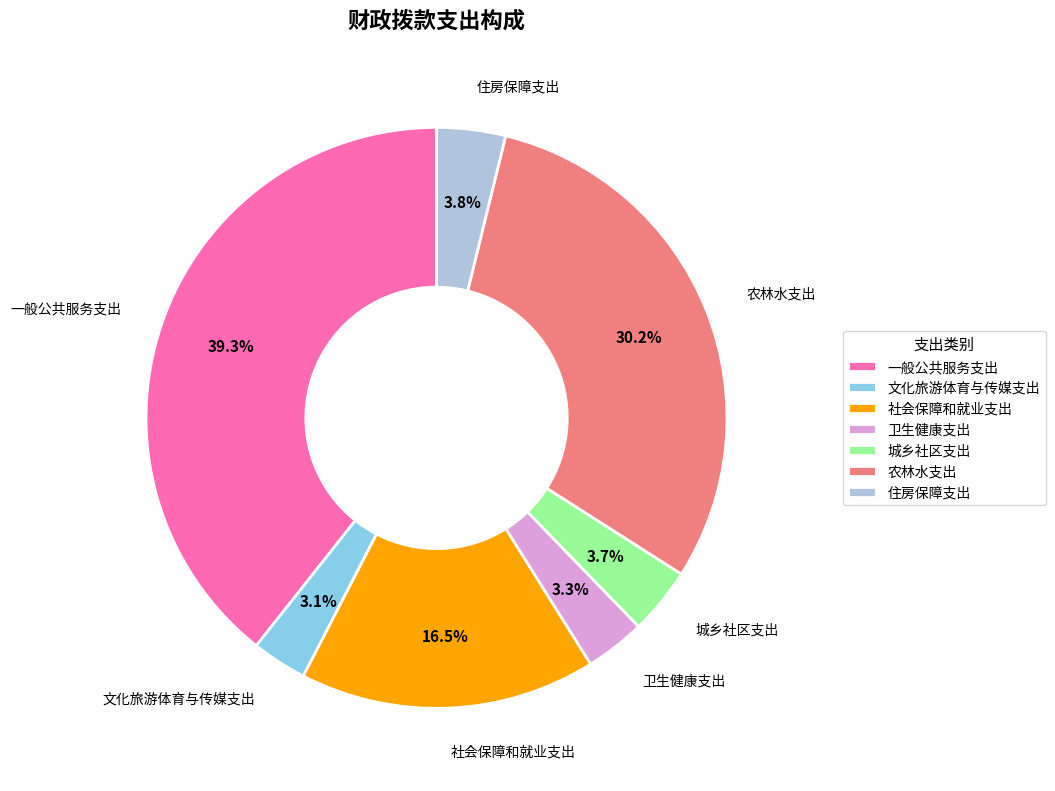

What is the total percentage of 农林水支出 and 一般公共服务支出?

69.6%